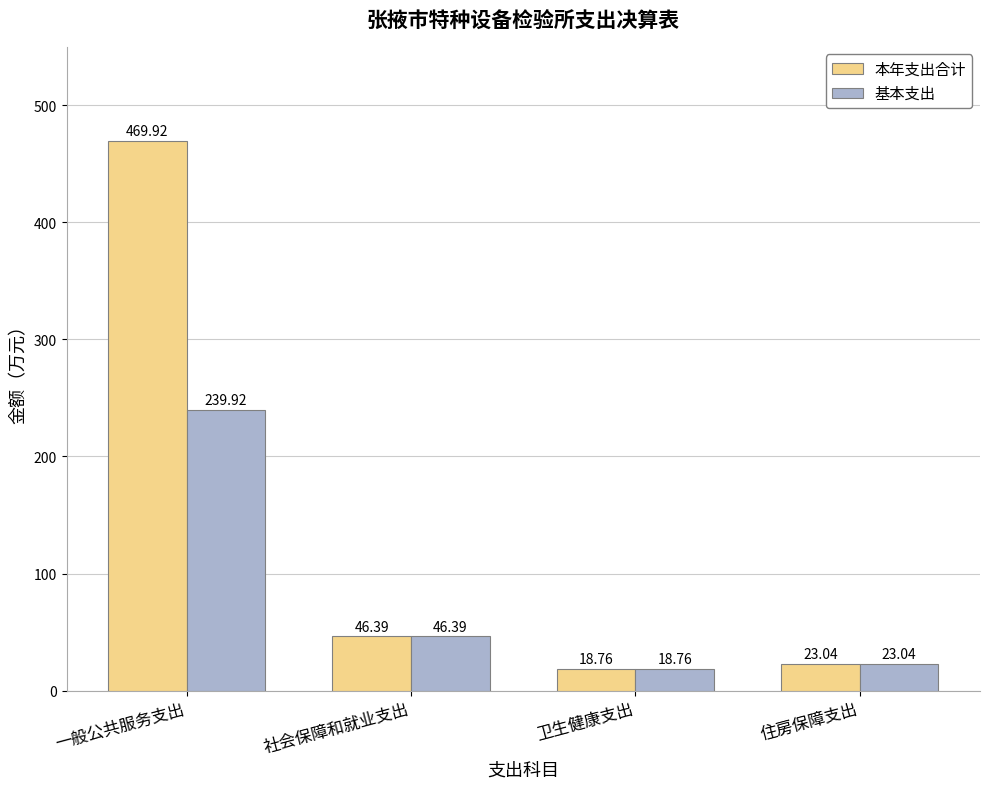

How many data points does each series have?

4